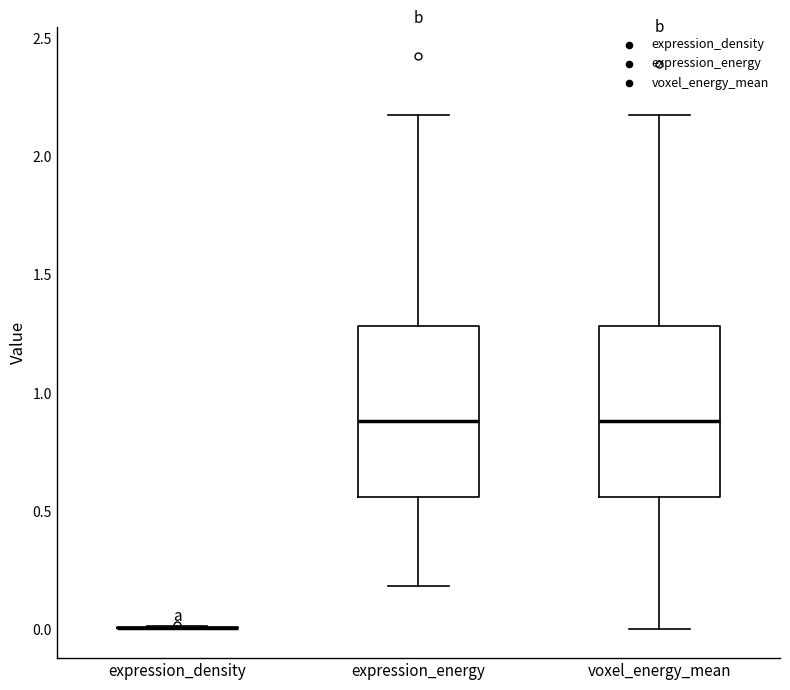

Where does the upper whisker of the box for voxel_energy_mean end on the y-axis? The values are not printed on the chart, so give them approximately, as read against the axis.

2.20